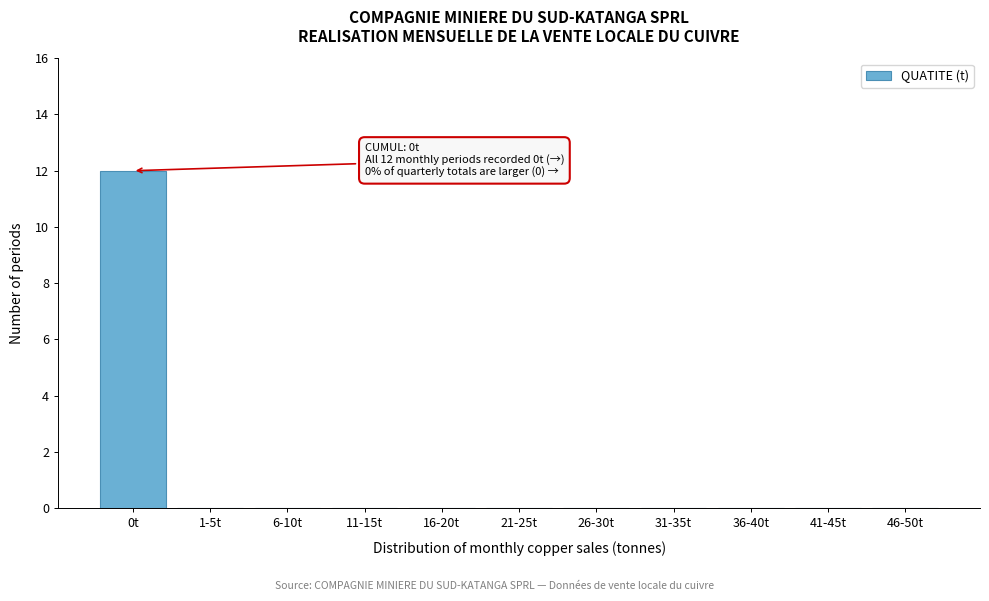

Reading right to left, what are all the values shown in this chart?

46-50t=0	41-45t=0	36-40t=0	31-35t=0	26-30t=0	21-25t=0	16-20t=0	11-15t=0	6-10t=0	1-5t=0	0t=12